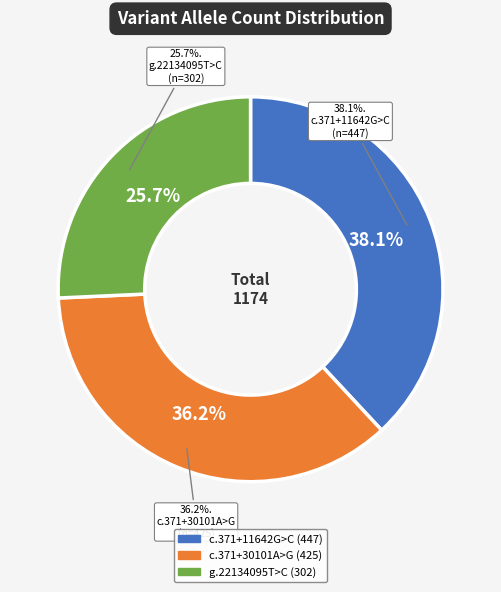

Is there any slice that represents more than half of the pie?

No